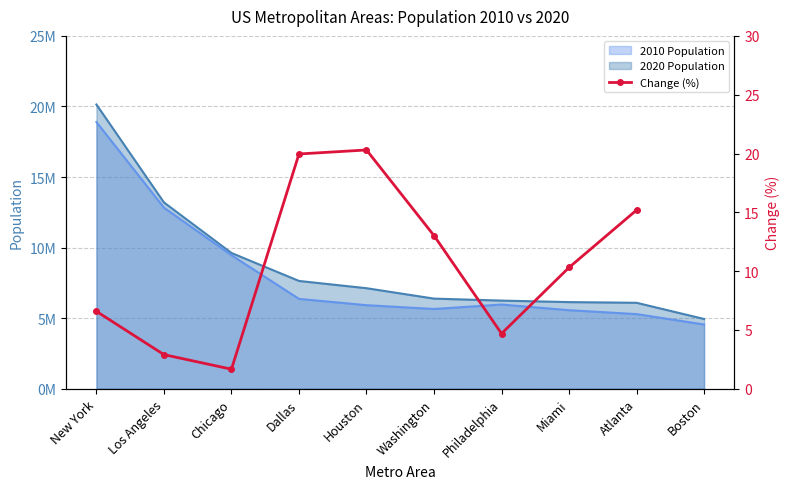

What is the average value?

10.5